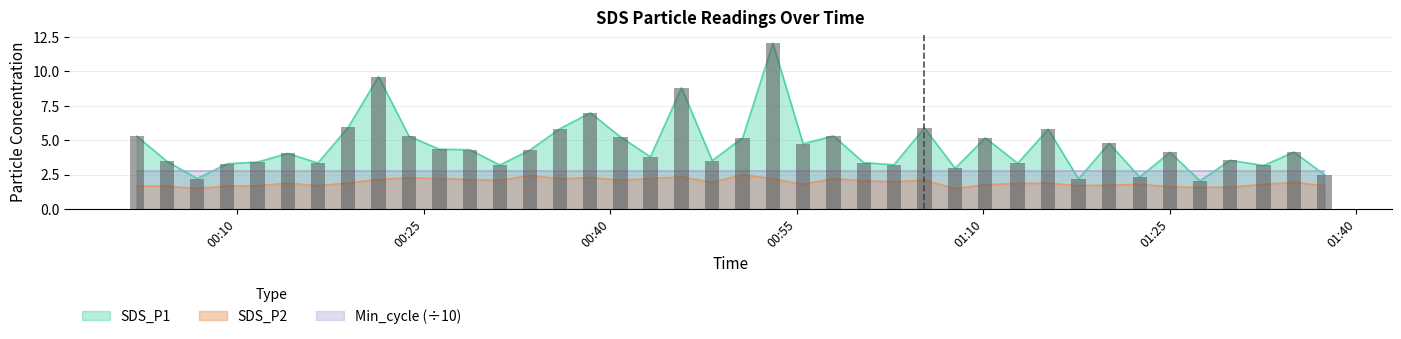

What is the difference between the SDS_P2 values at 2023/08/26 00:18:55 and 2023/08/26 00:26:16?

0.3